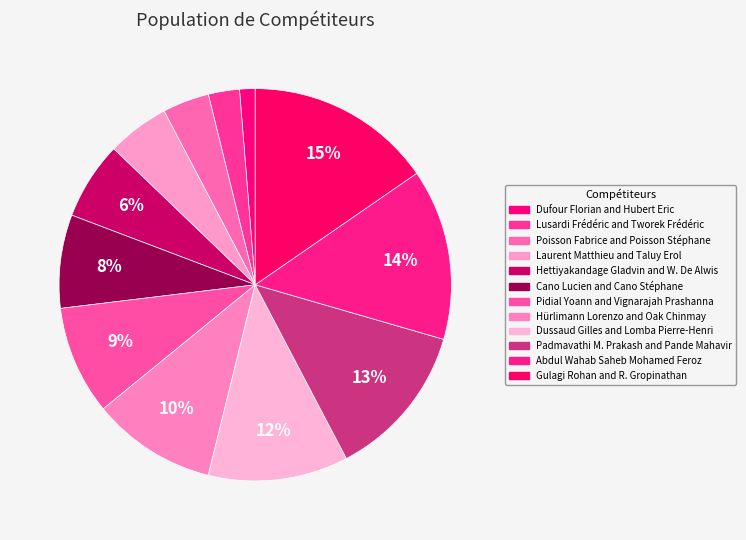

What is the smallest slice in the pie chart?

Dufour Florian and Hubert Eric